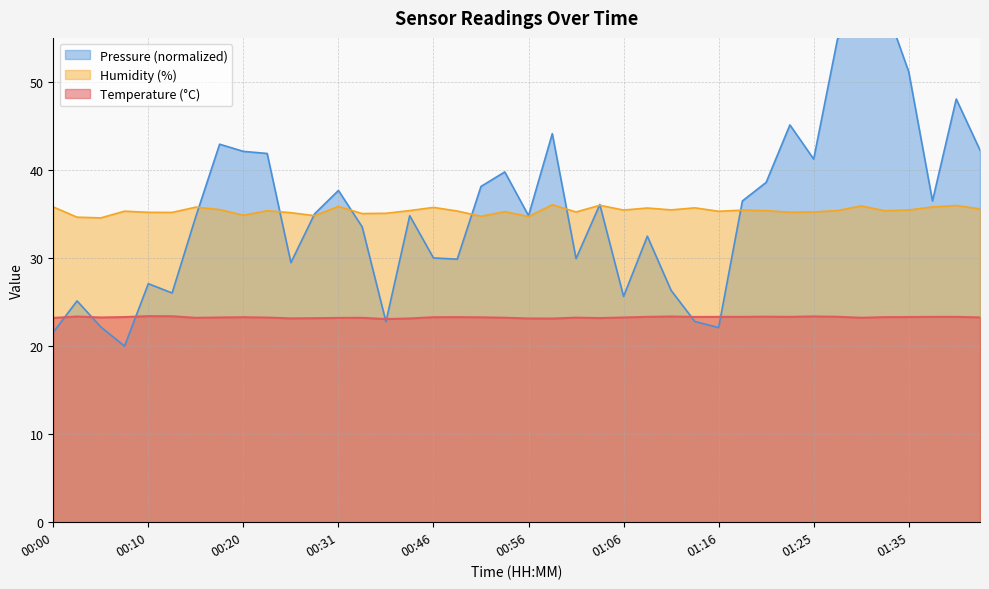

True or false: Humidity (%) and Temperature (°C) intersect in this chart.

False